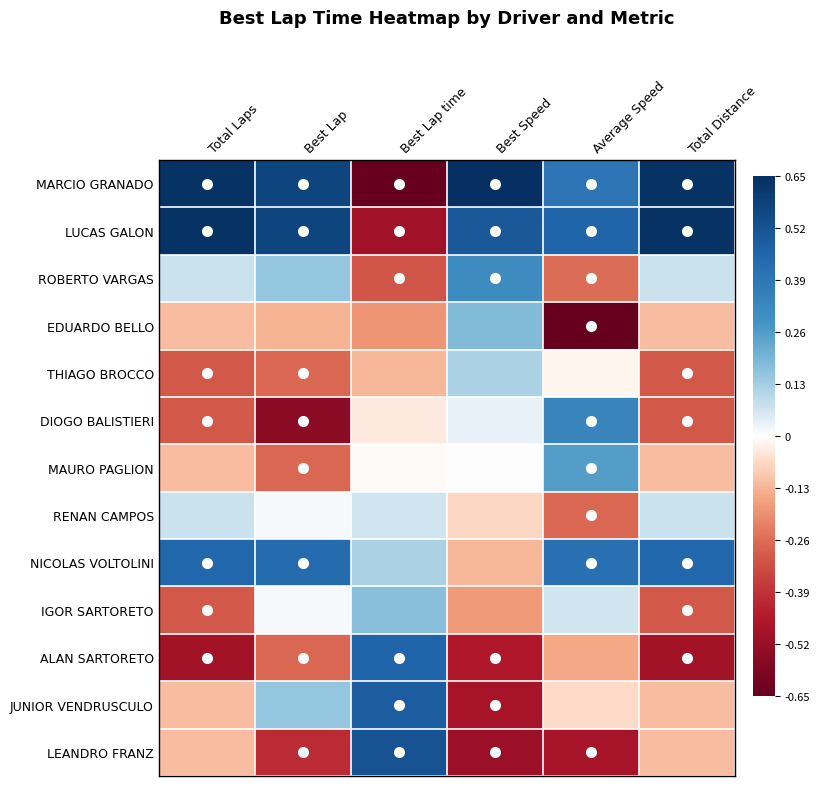

Rank the series by their maximum value, from lowest to highest.

RENAN CAMPOS, THIAGO BROCCO, IGOR SARTORETO, EDUARDO BELLO, MAURO PAGLION, ROBERTO VARGAS, DIOGO BALISTIERI, NICOLAS VOLTOLINI, ALAN SARTORETO, JUNIOR VENDRUSCULO, LEANDRO FRANZ, LUCAS GALON, MARCIO GRANADO